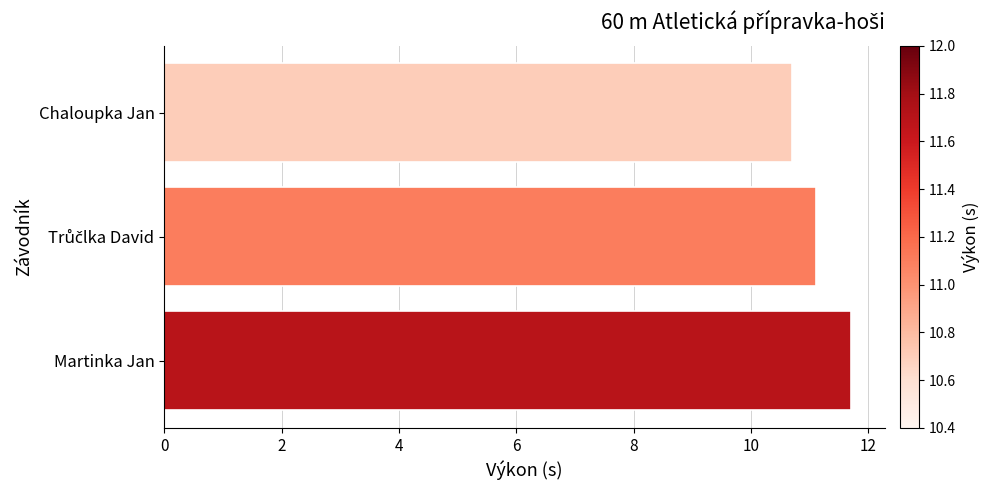

What is the label of the 1st bar from the top?

Chaloupka Jan